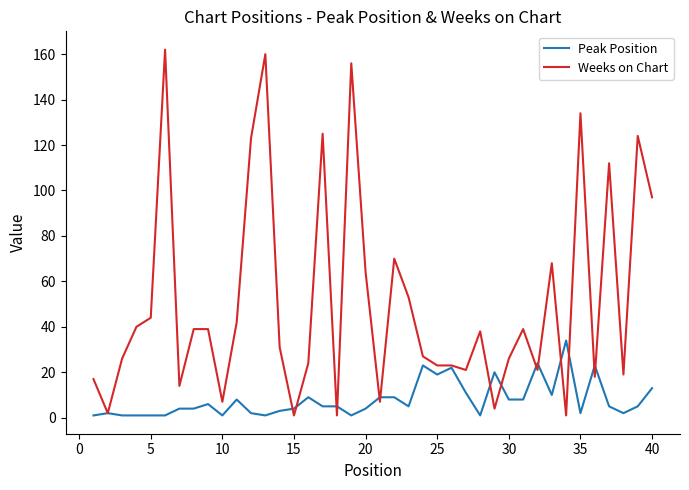

Which series ends up on top after the final intersection of Peak Position and Weeks on Chart?

Weeks on Chart